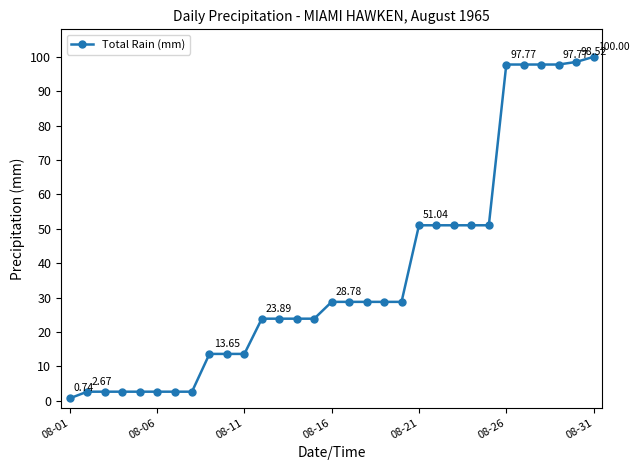

What is the difference between the maximum and second lowest values?

97.3